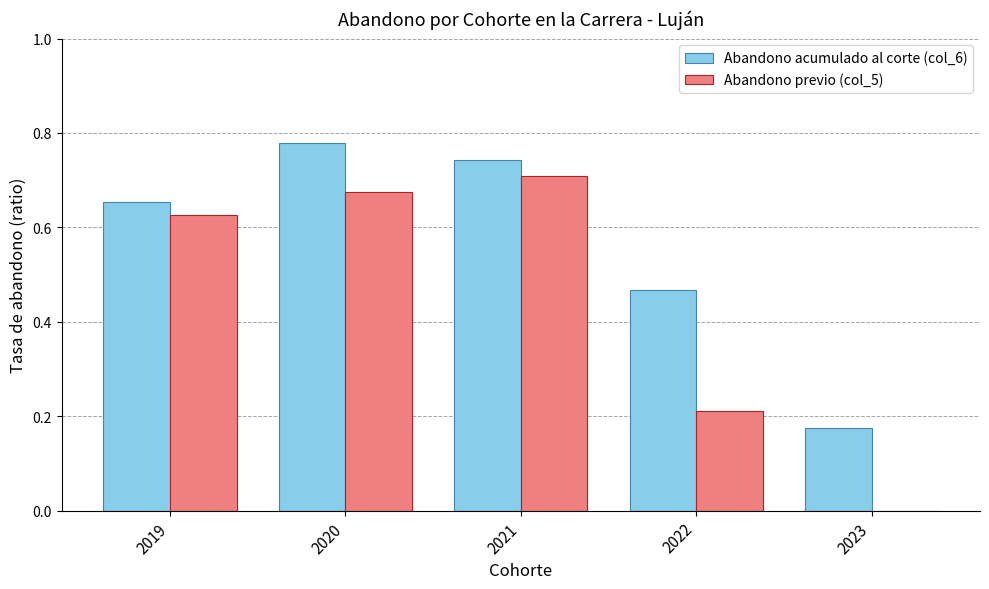

The value of Abandono previo (col_5) at 2021 is 1.2. True or false?

False